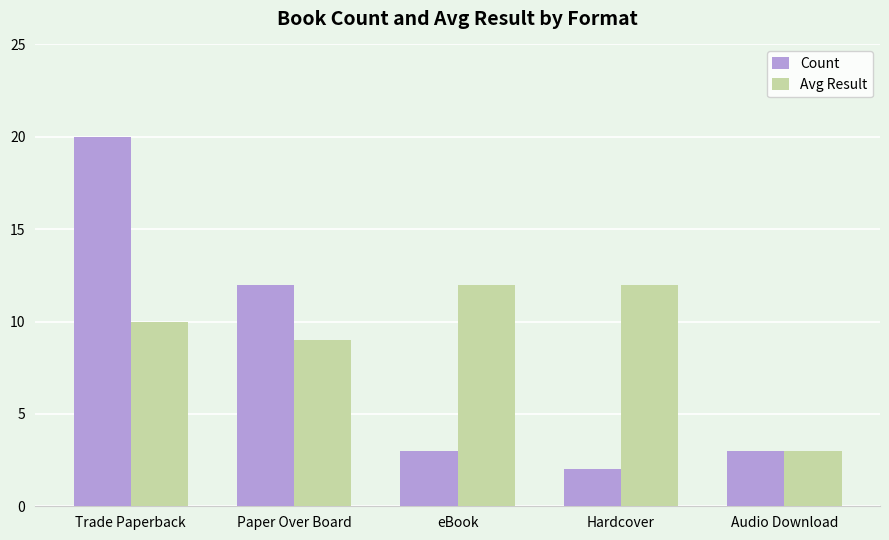

What is the maximum value for Count?

20